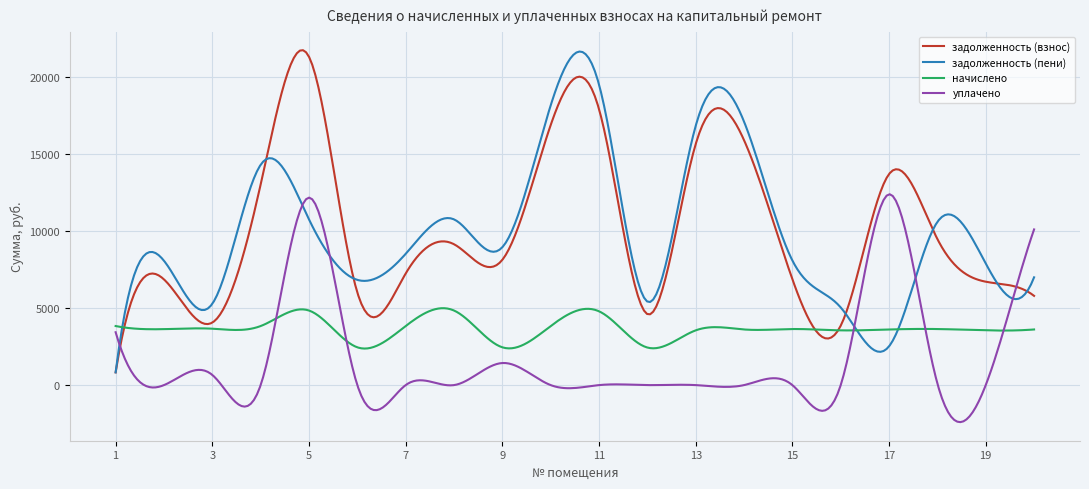

What is the greatest value displayed?

21761.1